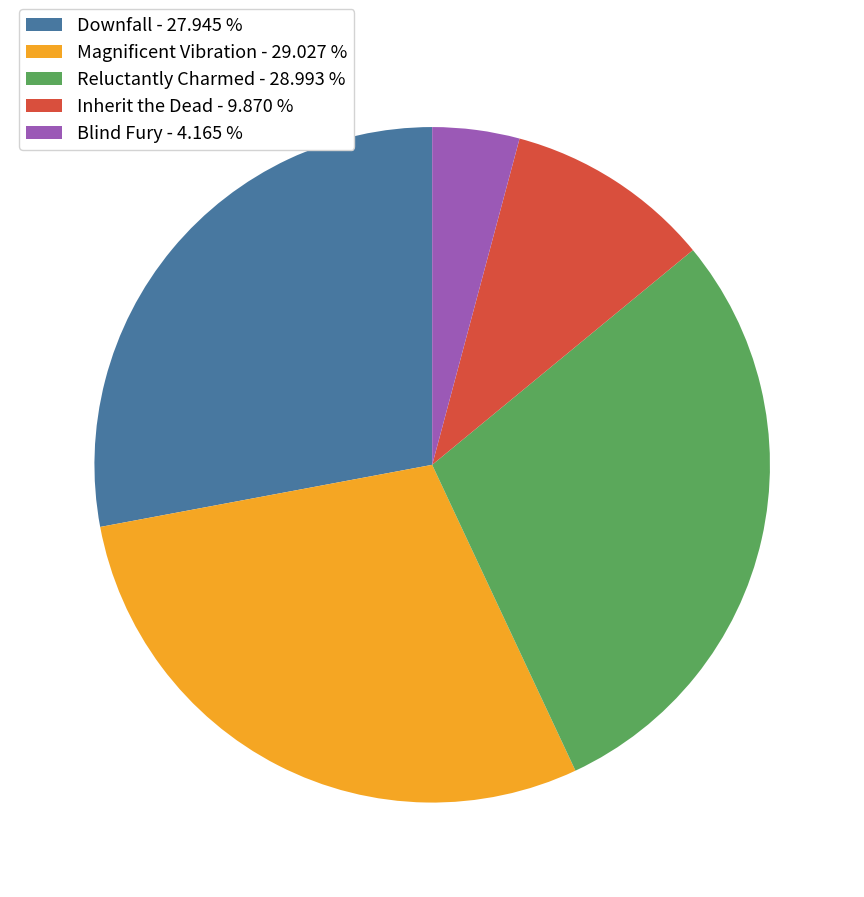

How many slices are in this pie chart?

5